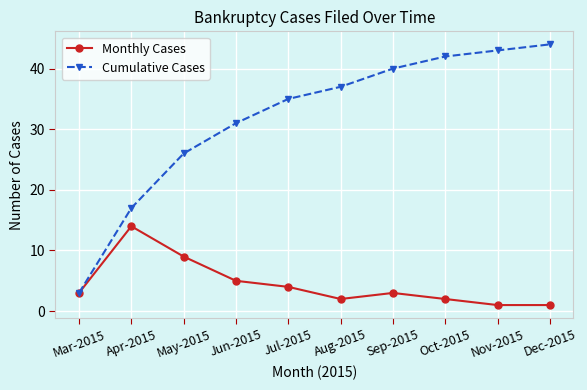

Reading left to right, what are all the values shown in this chart?

Monthly Cases: 3	14	9	5	4	2	3	2	1	1
Cumulative Cases: 3	17	26	31	35	37	40	42	43	44